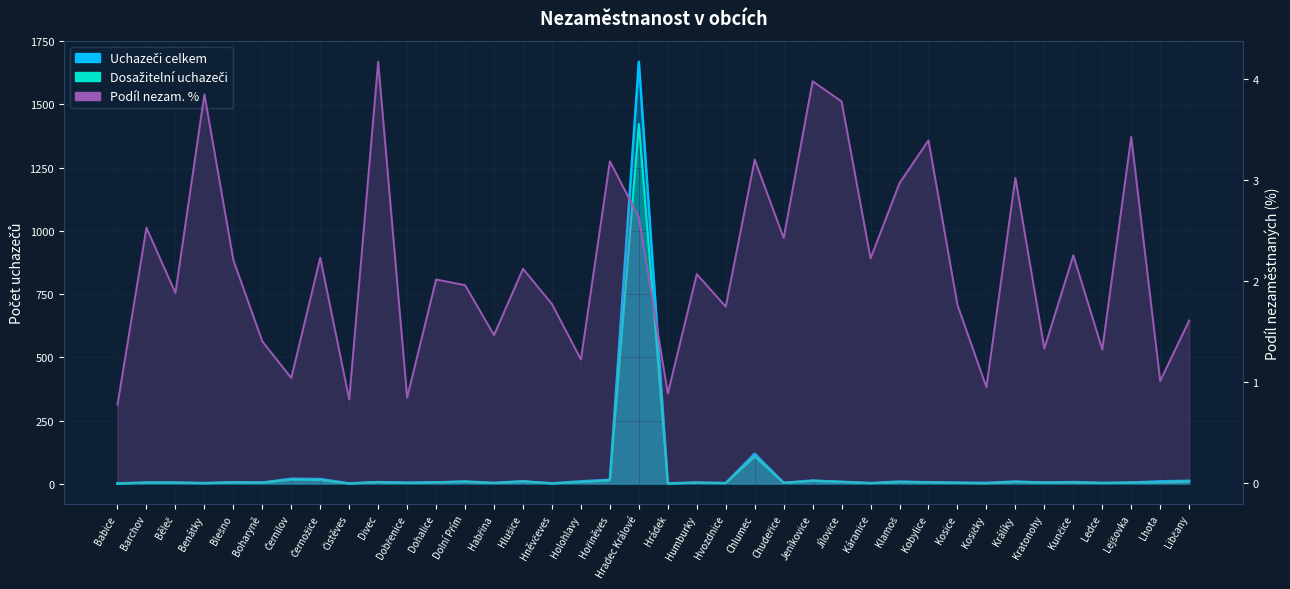

What is the difference between the maximum and minimum values in the Uchazeči o zaměstnání celkem series?

1666.0